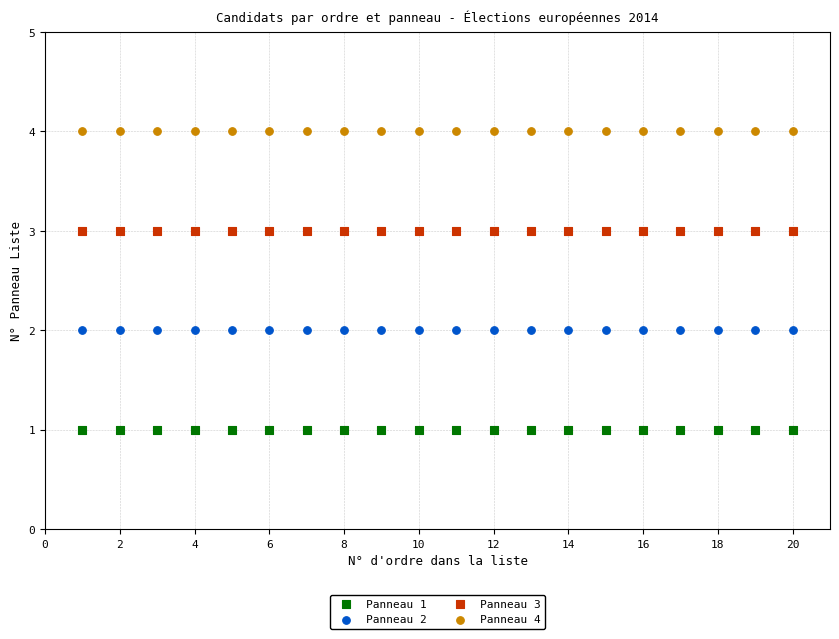

Which series reaches the minimum Y coordinate?

Panneau 1